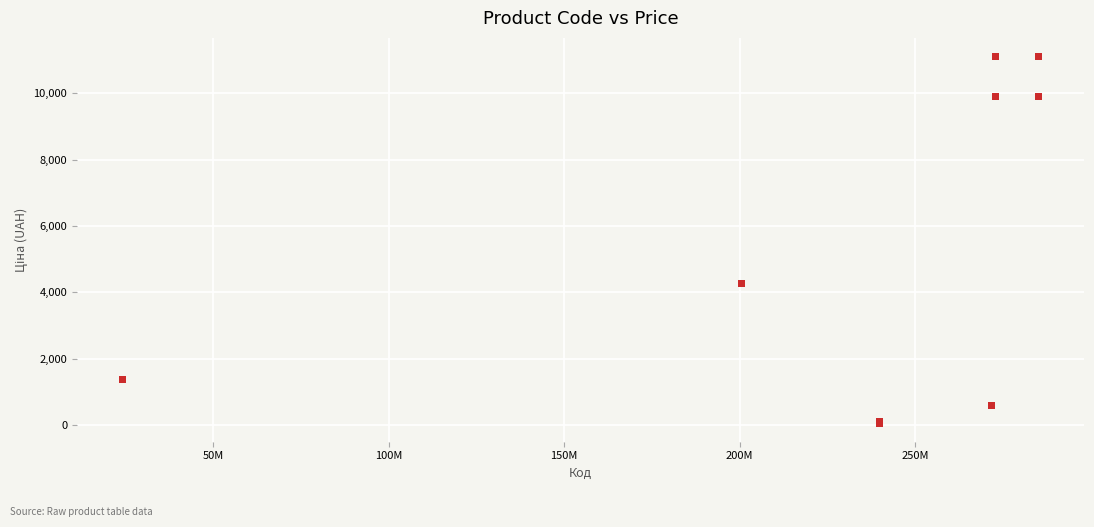

What Y value in the scatter plot is closest to 5585?

4266.8